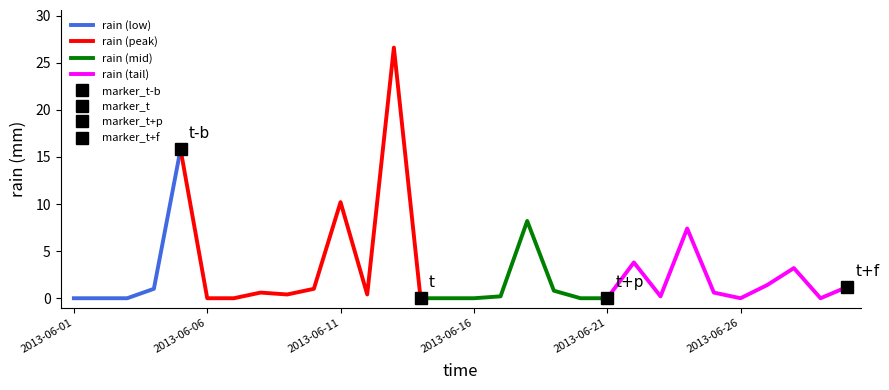

List the labels in order of value, smallest first.

2013-06-01, 2013-06-02, 2013-06-03, 2013-06-06, 2013-06-07, 2013-06-14, 2013-06-15, 2013-06-16, 2013-06-20, 2013-06-21, 2013-06-26, 2013-06-29, 2013-06-17, 2013-06-23, 2013-06-09, 2013-06-12, 2013-06-08, 2013-06-25, 2013-06-19, 2013-06-04, 2013-06-10, 2013-06-30, 2013-06-27, 2013-06-28, 2013-06-22, 2013-06-24, 2013-06-18, 2013-06-11, 2013-06-05, 2013-06-13